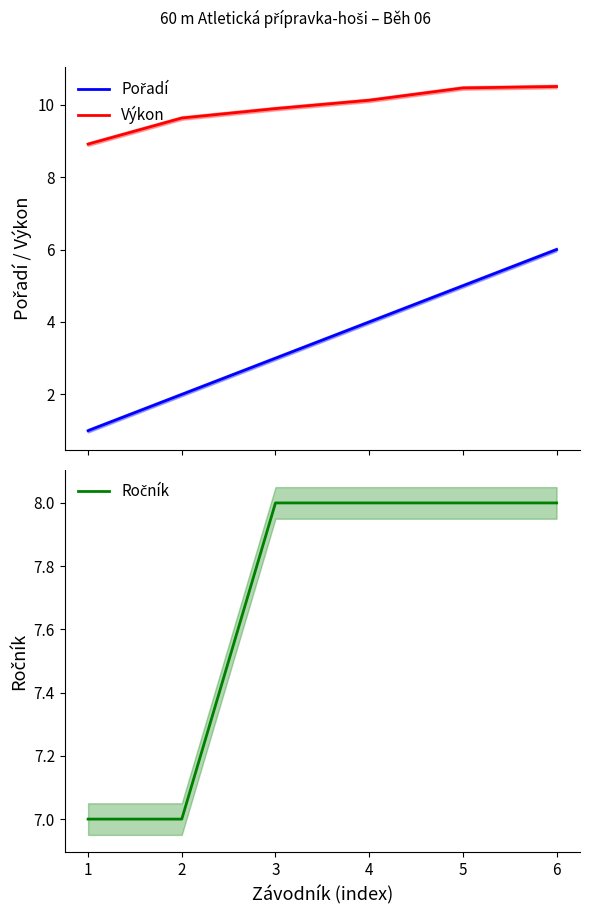

Which category has the lowest value in the Pořadí series?

1